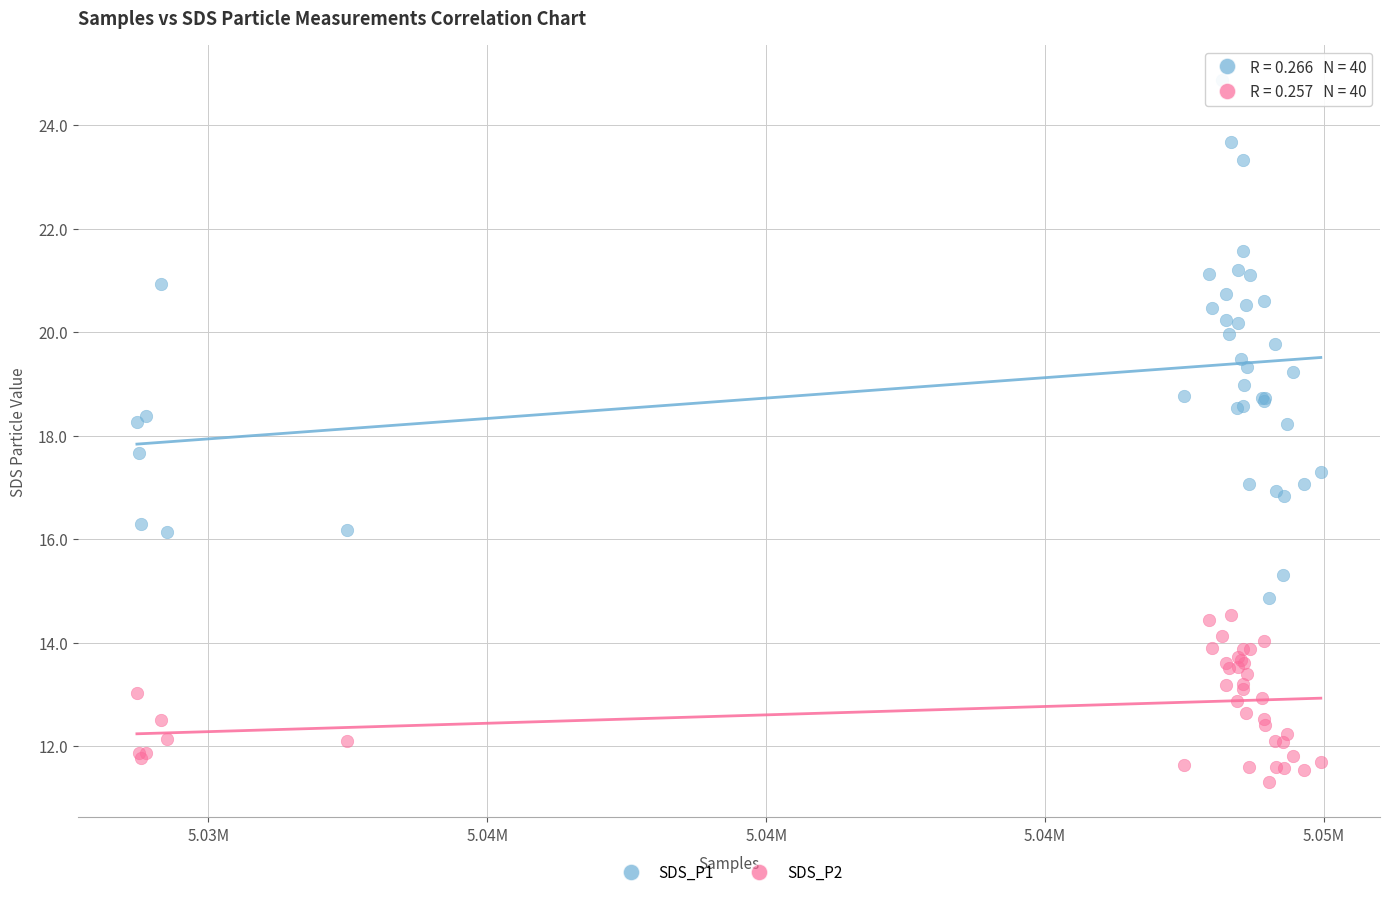

Which series reaches the minimum Y coordinate?

SDS_P2